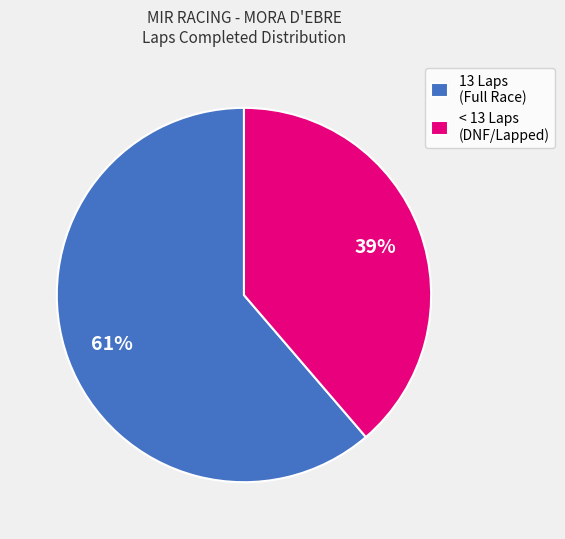

Count the number of slices in the pie.

2